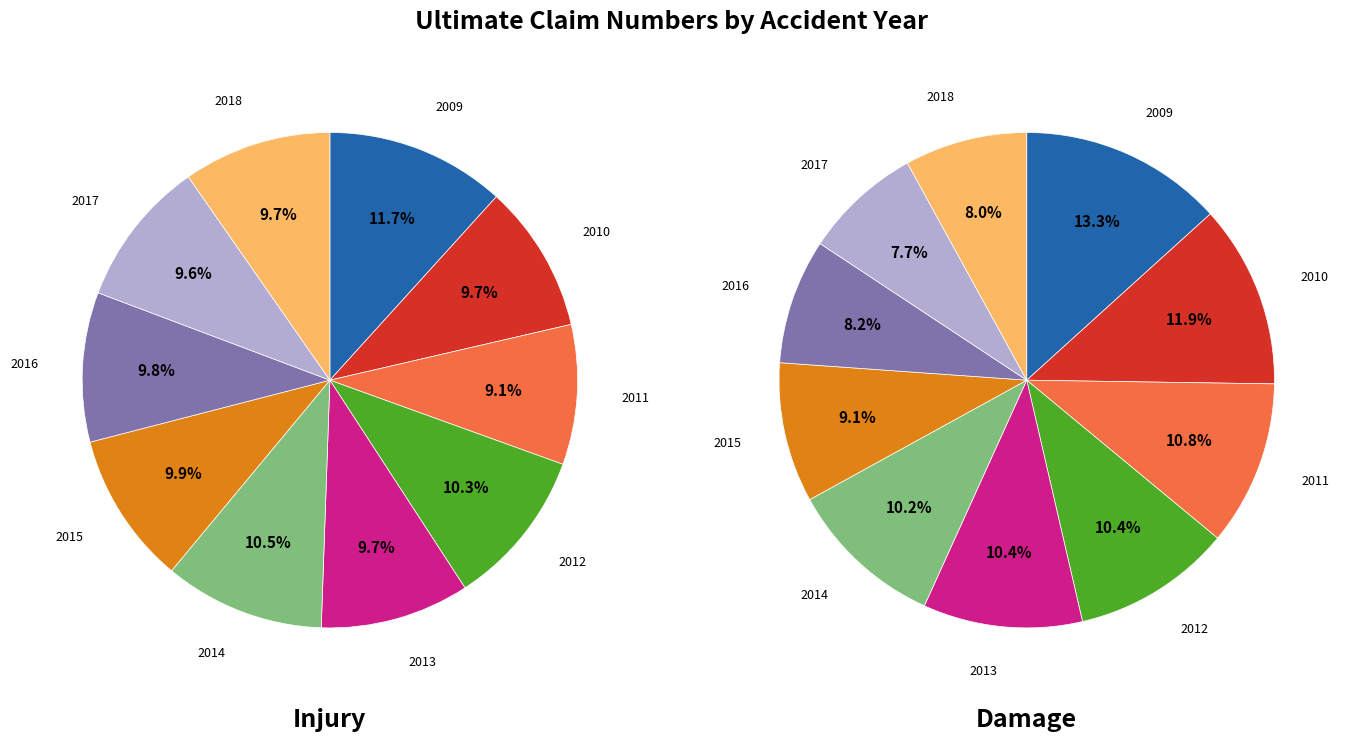

Combined, do 2009 and 2015 account for over 50%?

No